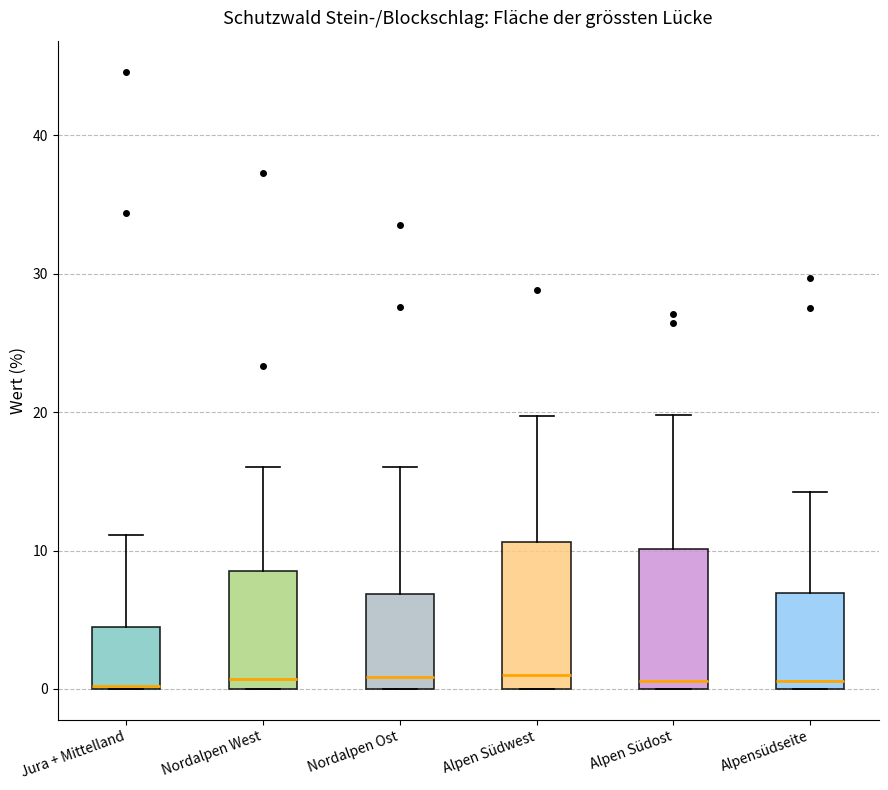

Where does the median line of the box for Alpensüdseite sit on the y-axis? The values are not printed on the chart, so give them approximately, as read against the axis.

1